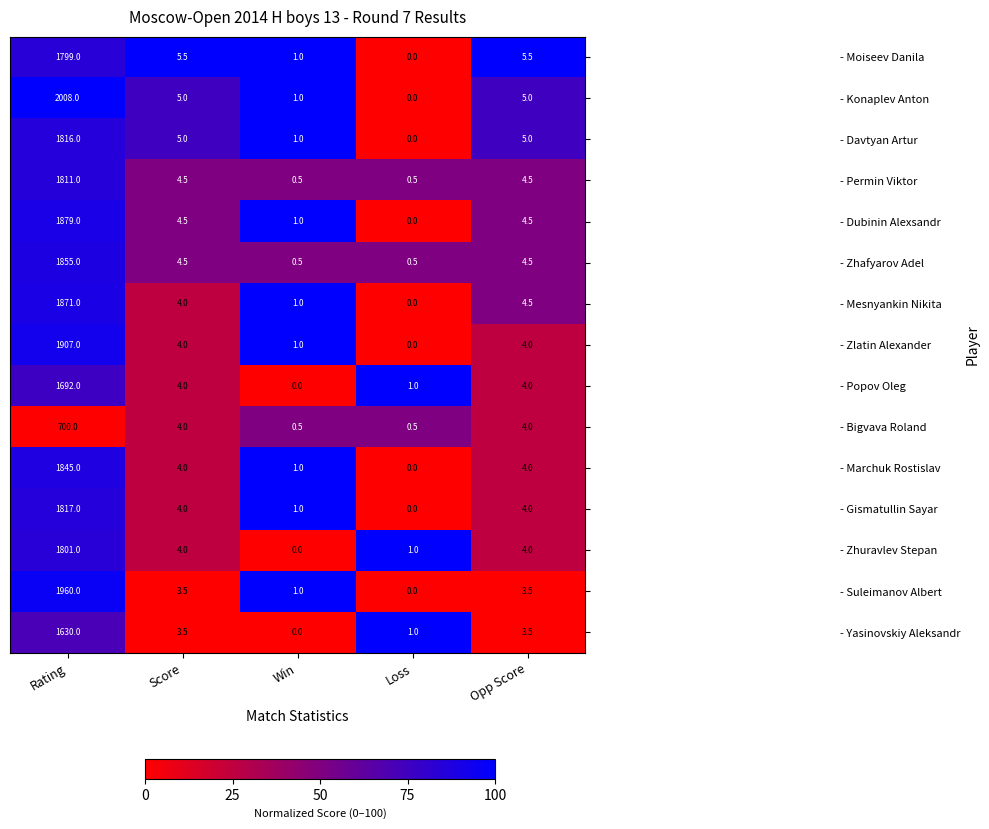

What is the difference between the maximum and second lowest values in the - Marchuk Rostislav series?

1844.0